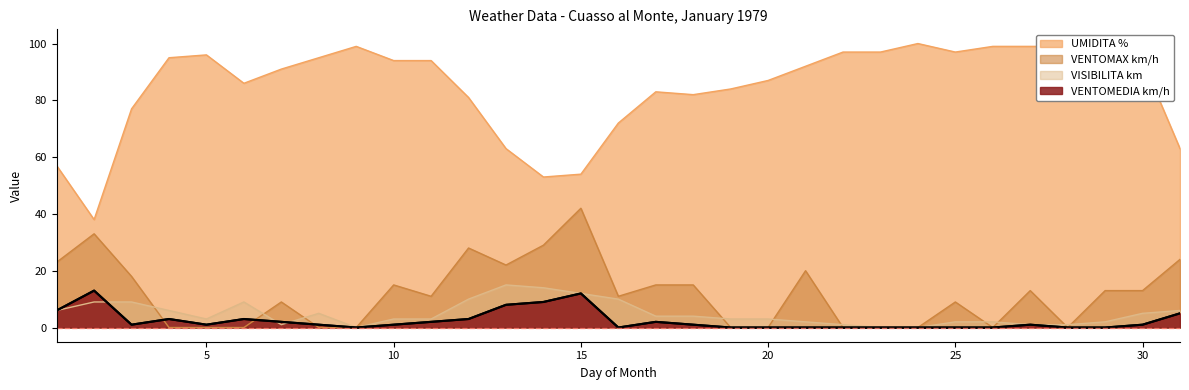

How many values in the VENTOMAX km/h series are below 11?

14